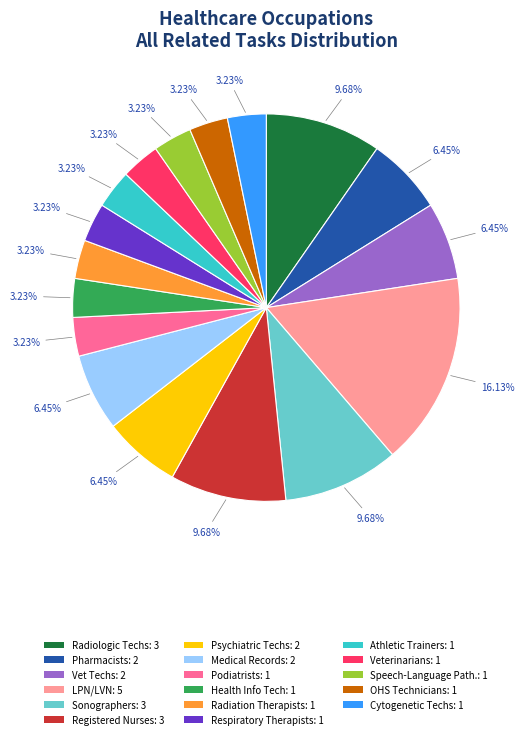

Is there a majority slice in this chart?

No